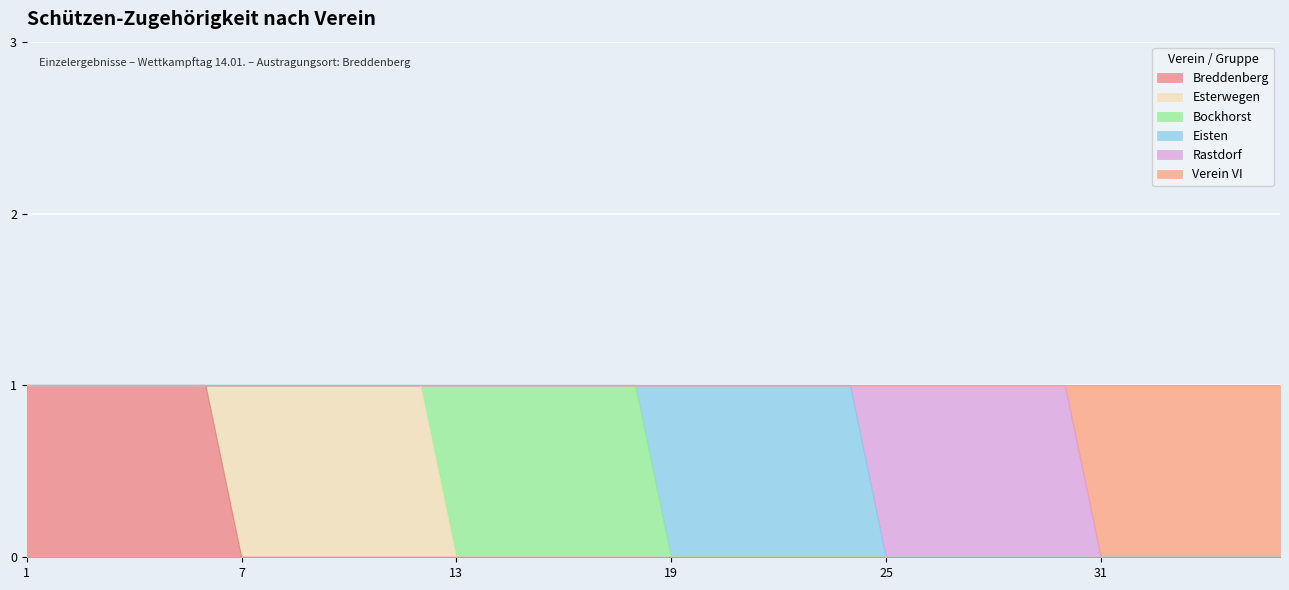

The Bockhorst series shows 0 at 23. True or false?

True